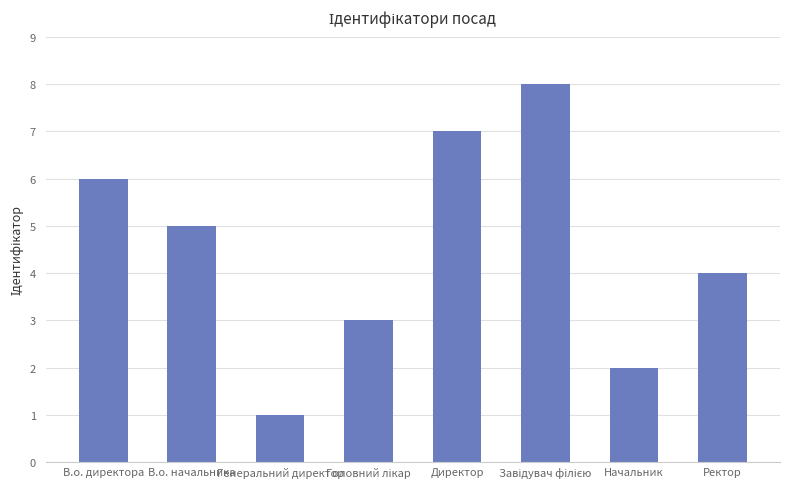

How many values are below 5?

4